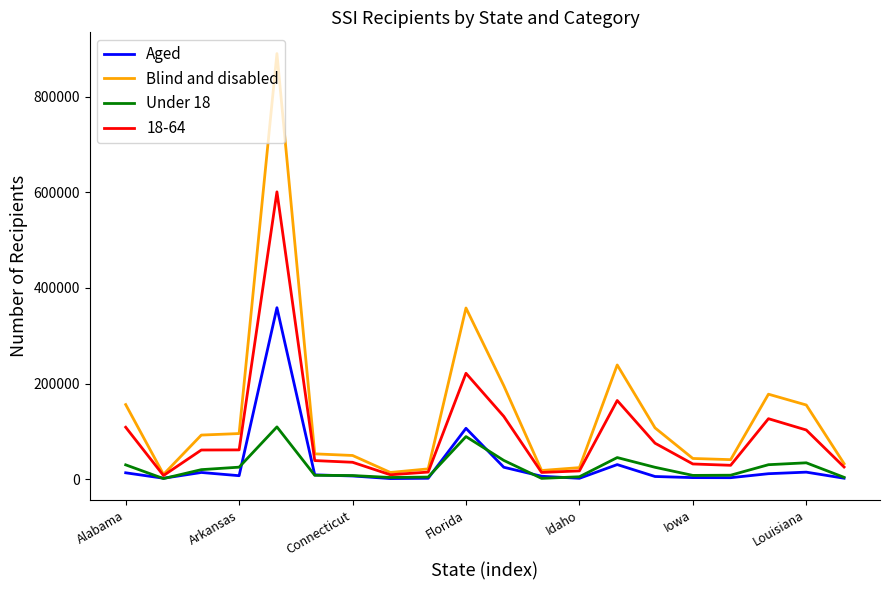

At how many categories does at least one series exceed 808204?

1